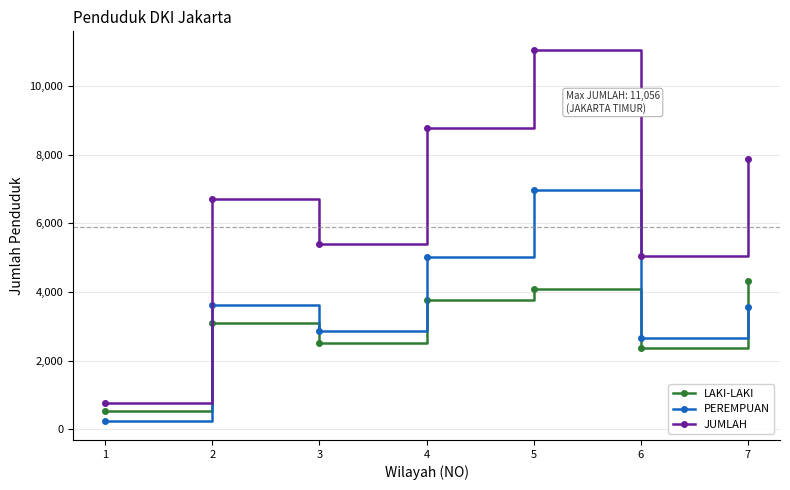

How many data points in JUMLAH are less than 6713?

3